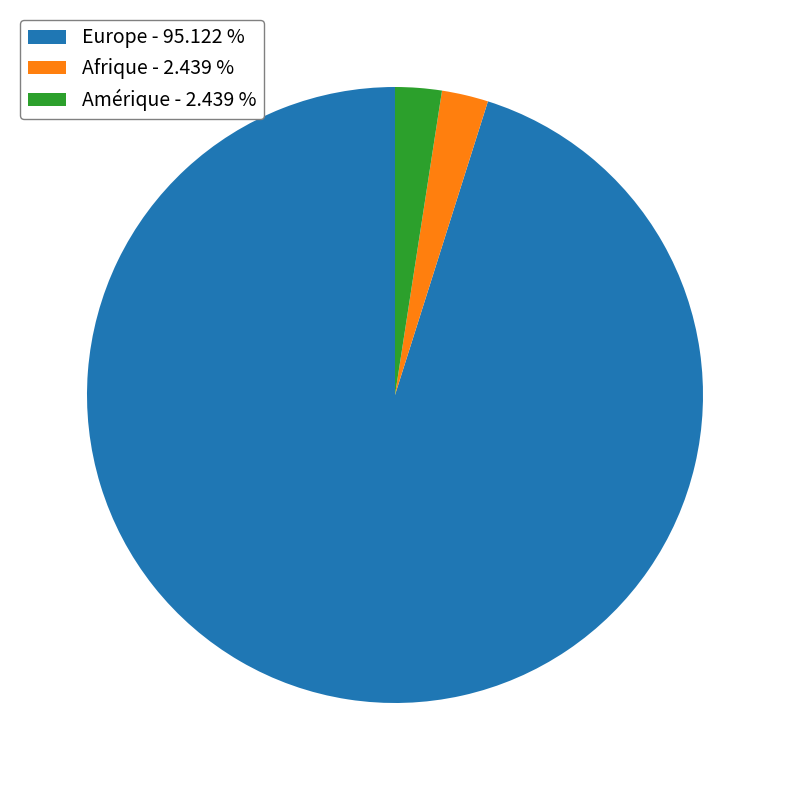

Count the number of slices in the pie.

3